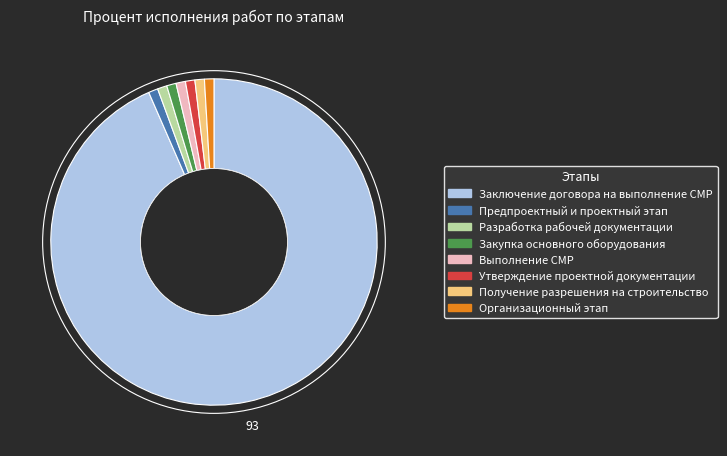

What is the largest slice in the pie chart?

Заключение договора на выполнение СМР